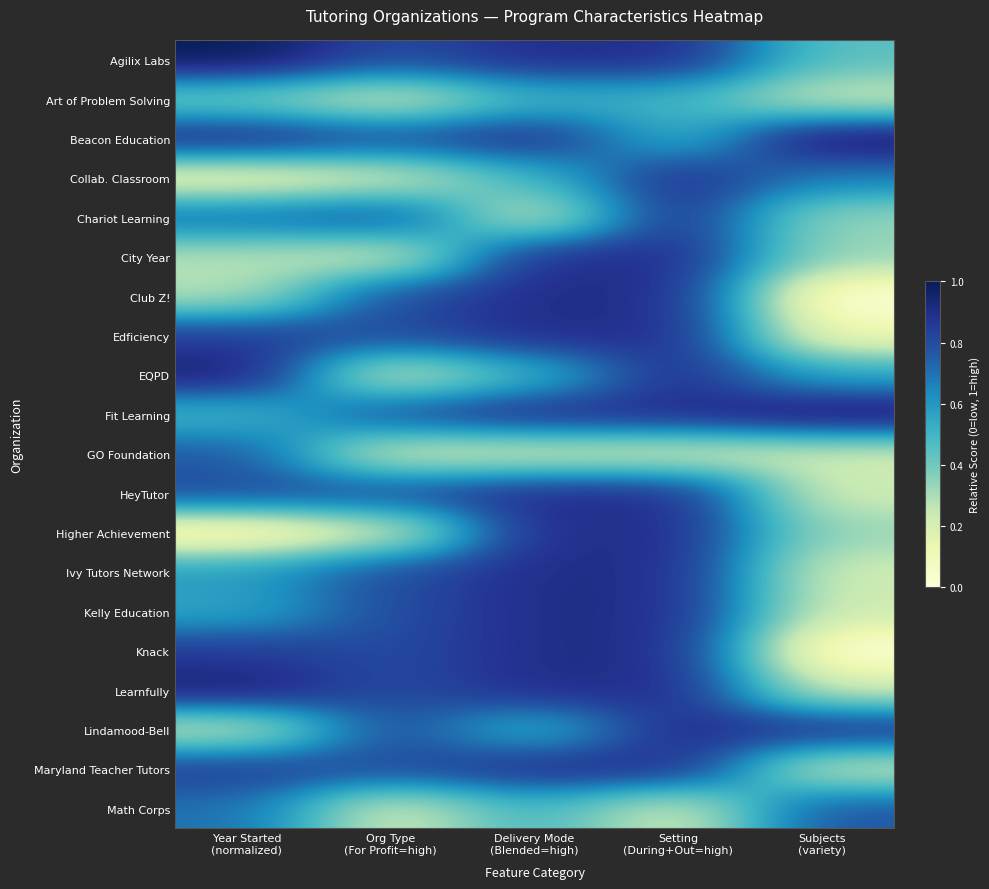

Reading right to left, extract all data points from this chart.

Agilix Labs: Subjects
(variety)=0.4	Setting
(During+Out=high)=0.9	Delivery Mode
(Blended=high)=0.9	Org Type
(For Profit=high)=0.8	Year Started
(normalized)=1.0
Art of Problem Solving: Subjects
(variety)=0.2	Setting
(During+Out=high)=0.5	Delivery Mode
(Blended=high)=0.5	Org Type
(For Profit=high)=0.2	Year Started
(normalized)=0.4
Beacon Education: Subjects
(variety)=1.0	Setting
(During+Out=high)=0.5	Delivery Mode
(Blended=high)=0.9	Org Type
(For Profit=high)=0.8	Year Started
(normalized)=0.9
Collab. Classroom: Subjects
(variety)=0.7	Setting
(During+Out=high)=0.9	Delivery Mode
(Blended=high)=0.5	Org Type
(For Profit=high)=0.2	Year Started
(normalized)=0.1
Chariot Learning: Subjects
(variety)=0.3	Setting
(During+Out=high)=0.9	Delivery Mode
(Blended=high)=0.2	Org Type
(For Profit=high)=0.8	Year Started
(normalized)=0.7
City Year: Subjects
(variety)=0.3	Setting
(During+Out=high)=0.9	Delivery Mode
(Blended=high)=0.9	Org Type
(For Profit=high)=0.2	Year Started
(normalized)=0.3
Club Z!: Subjects
(variety)=0.0	Setting
(During+Out=high)=0.9	Delivery Mode
(Blended=high)=0.9	Org Type
(For Profit=high)=0.8	Year Started
(normalized)=0.3
Edficiency: Subjects
(variety)=0.1	Setting
(During+Out=high)=0.9	Delivery Mode
(Blended=high)=0.9	Org Type
(For Profit=high)=0.8	Year Started
(normalized)=0.9
EQPD: Subjects
(variety)=0.6	Setting
(During+Out=high)=0.9	Delivery Mode
(Blended=high)=0.5	Org Type
(For Profit=high)=0.2	Year Started
(normalized)=1.0
Fit Learning: Subjects
(variety)=1.0	Setting
(During+Out=high)=0.9	Delivery Mode
(Blended=high)=0.9	Org Type
(For Profit=high)=0.8	Year Started
(normalized)=0.5
GO Foundation: Subjects
(variety)=0.2	Setting
(During+Out=high)=0.2	Delivery Mode
(Blended=high)=0.2	Org Type
(For Profit=high)=0.2	Year Started
(normalized)=0.8
HeyTutor: Subjects
(variety)=0.2	Setting
(During+Out=high)=0.9	Delivery Mode
(Blended=high)=0.9	Org Type
(For Profit=high)=0.8	Year Started
(normalized)=0.8
Higher Achievement: Subjects
(variety)=0.3	Setting
(During+Out=high)=0.9	Delivery Mode
(Blended=high)=0.9	Org Type
(For Profit=high)=0.2	Year Started
(normalized)=0.0
Ivy Tutors Network: Subjects
(variety)=0.2	Setting
(During+Out=high)=0.9	Delivery Mode
(Blended=high)=0.9	Org Type
(For Profit=high)=0.8	Year Started
(normalized)=0.6
Kelly Education: Subjects
(variety)=0.2	Setting
(During+Out=high)=0.9	Delivery Mode
(Blended=high)=0.9	Org Type
(For Profit=high)=0.8	Year Started
(normalized)=0.6
Knack: Subjects
(variety)=0.0	Setting
(During+Out=high)=0.9	Delivery Mode
(Blended=high)=0.9	Org Type
(For Profit=high)=0.8	Year Started
(normalized)=0.9
Learnfully: Subjects
(variety)=0.2	Setting
(During+Out=high)=0.9	Delivery Mode
(Blended=high)=0.9	Org Type
(For Profit=high)=0.8	Year Started
(normalized)=1.0
Lindamood-Bell: Subjects
(variety)=0.9	Setting
(During+Out=high)=0.9	Delivery Mode
(Blended=high)=0.5	Org Type
(For Profit=high)=0.8	Year Started
(normalized)=0.2
Maryland Teacher Tutors: Subjects
(variety)=0.2	Setting
(During+Out=high)=0.9	Delivery Mode
(Blended=high)=0.9	Org Type
(For Profit=high)=0.8	Year Started
(normalized)=0.9
Math Corps: Subjects
(variety)=0.8	Setting
(During+Out=high)=0.2	Delivery Mode
(Blended=high)=0.5	Org Type
(For Profit=high)=0.2	Year Started
(normalized)=0.7